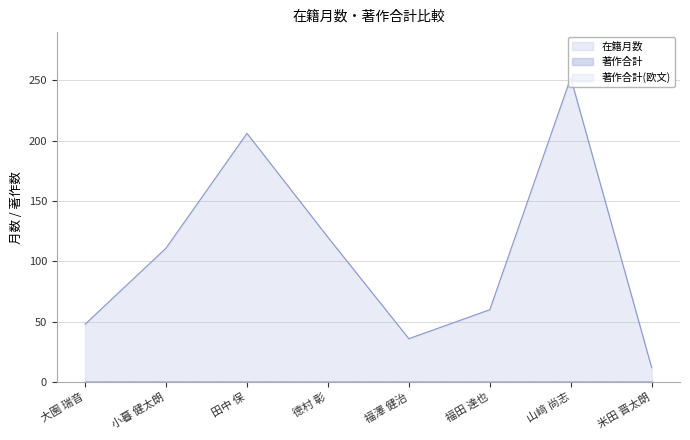

Which series changed the most between 小暮 健太朗 and 米田 晋太朗?

在籍月数